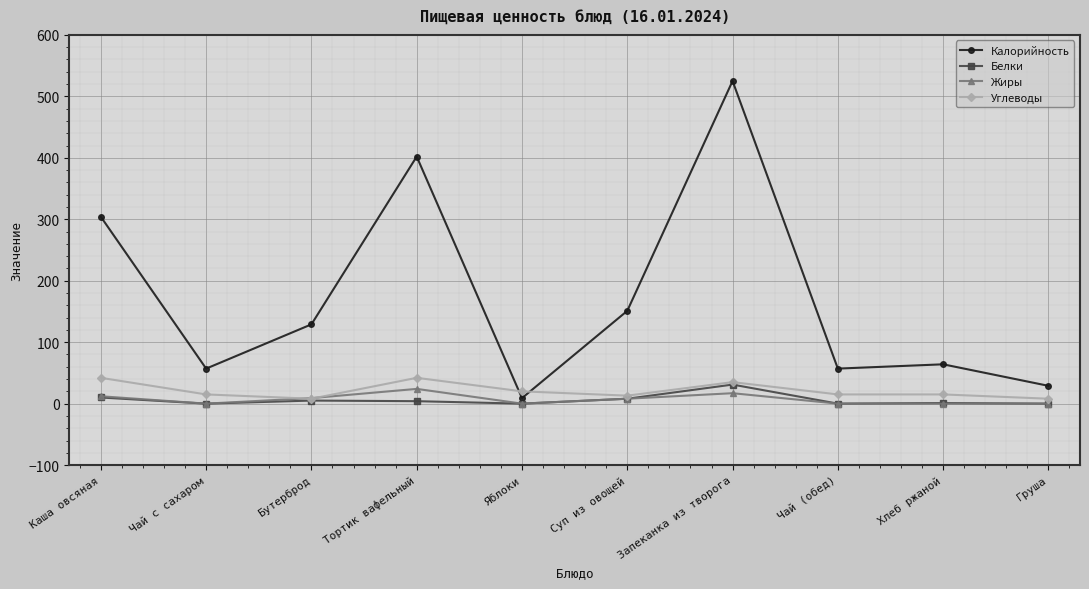

True or false: Калорийность has a value of 57 at Чай (обед).

True